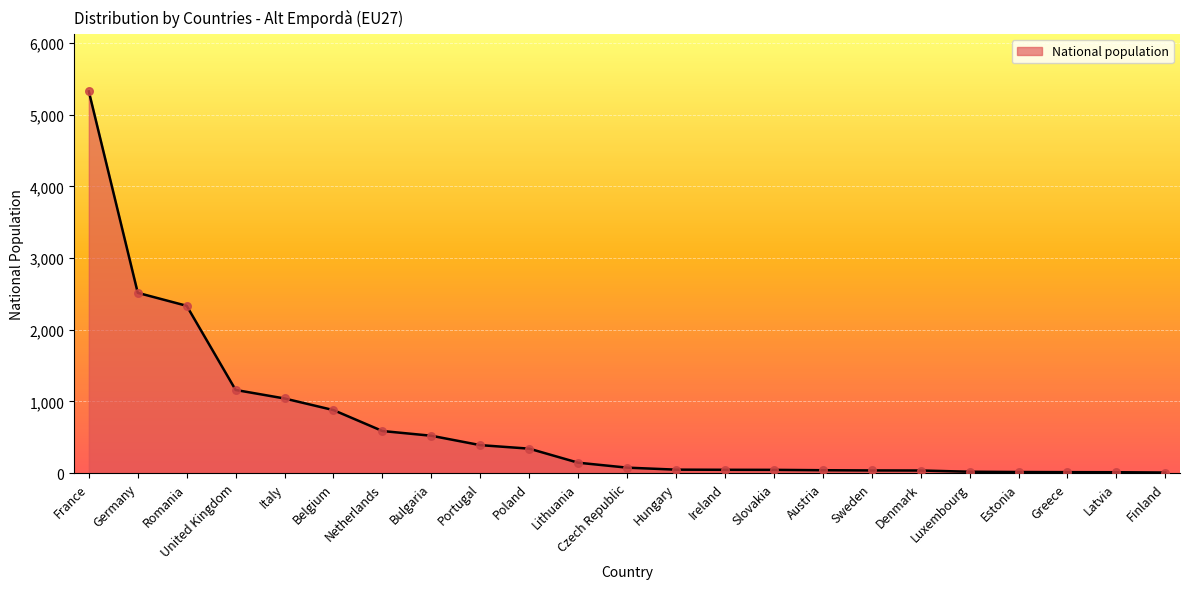

What is the ratio of the value at Greece to the value at Estonia?

0.9